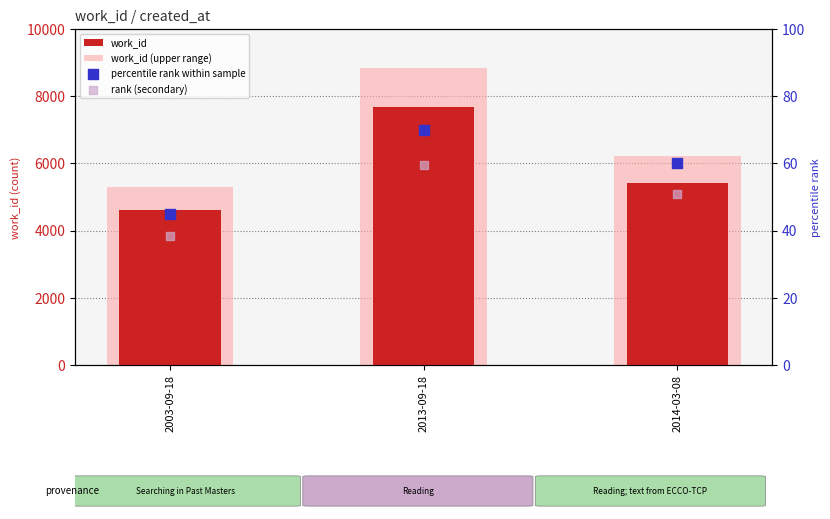

Which series contains the lowest Y value?

rank (secondary)